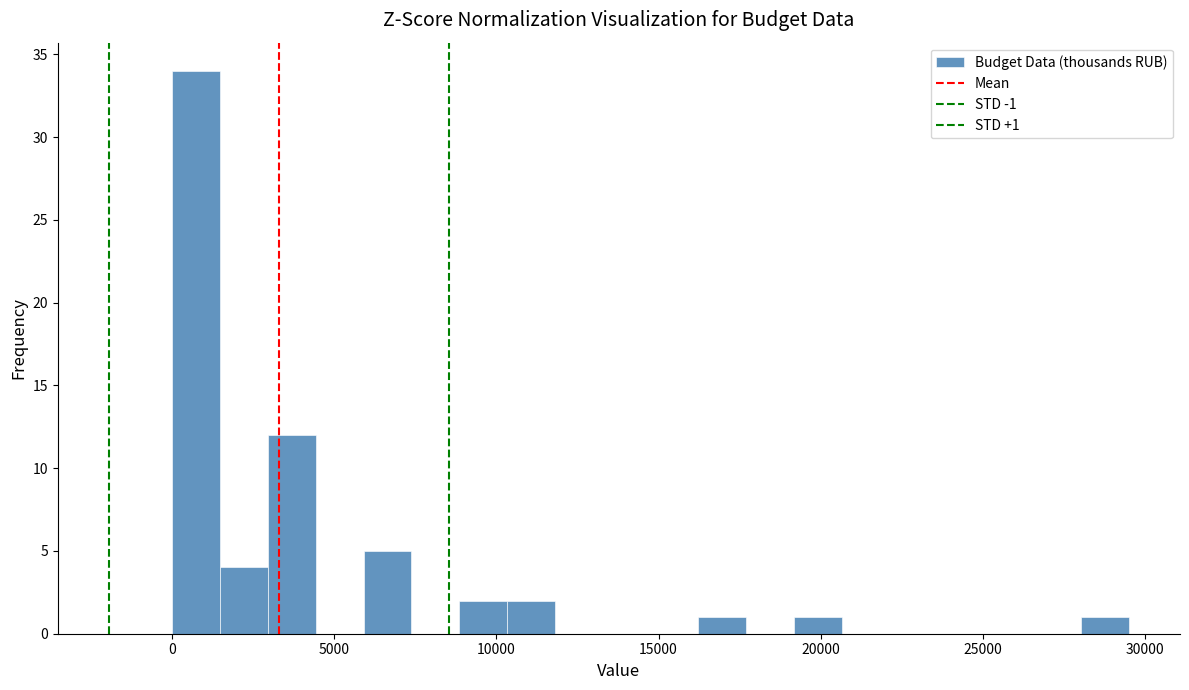

Around what value on the x-axis is the tallest bar? Give the approximate position of its centre, as read against the axis.

500